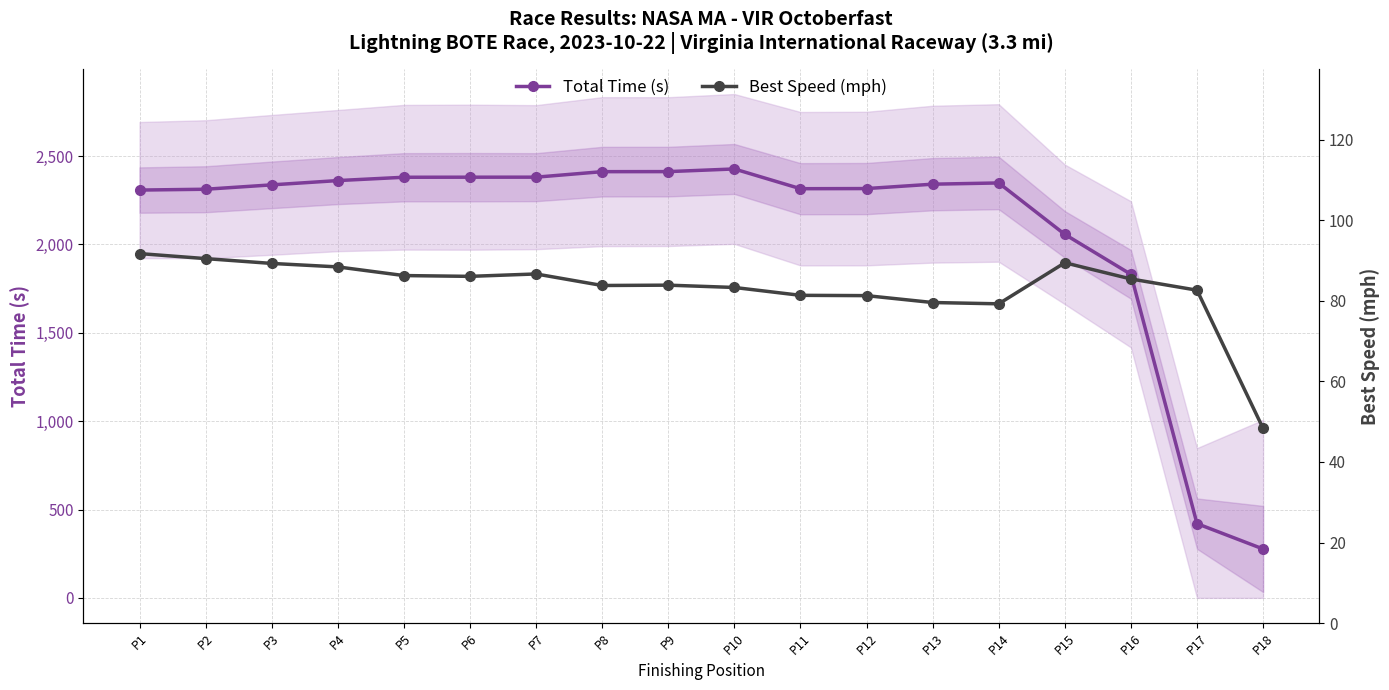

What is the sum of all Best Speed (mph) values?

1497.3